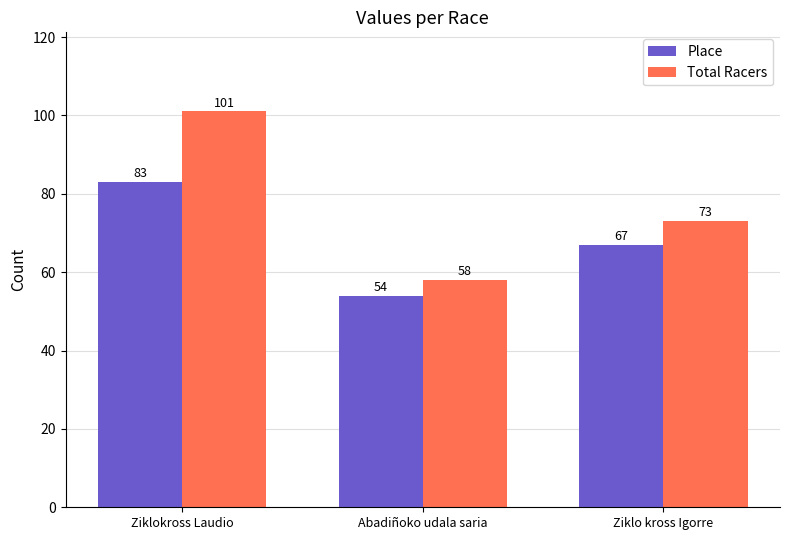

True or false: Place has a value of 26 at Ziklo kross Igorre.

False